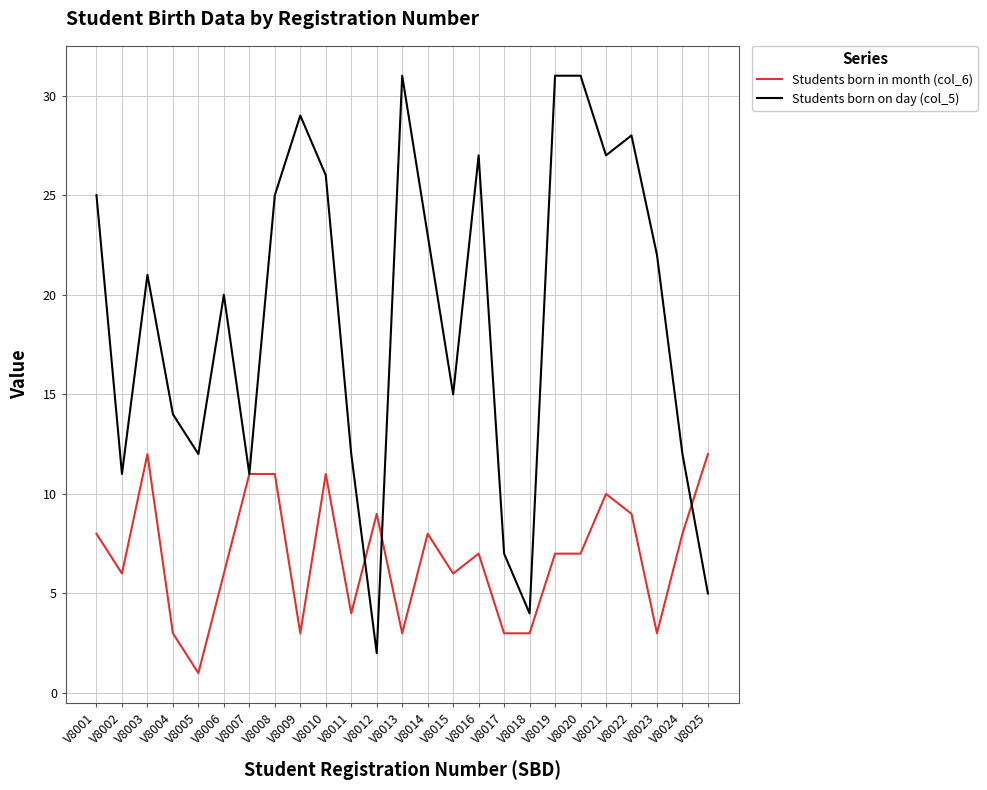

What are all the series names shown in the legend?

Students born in month (col_6), Students born on day (col_5)